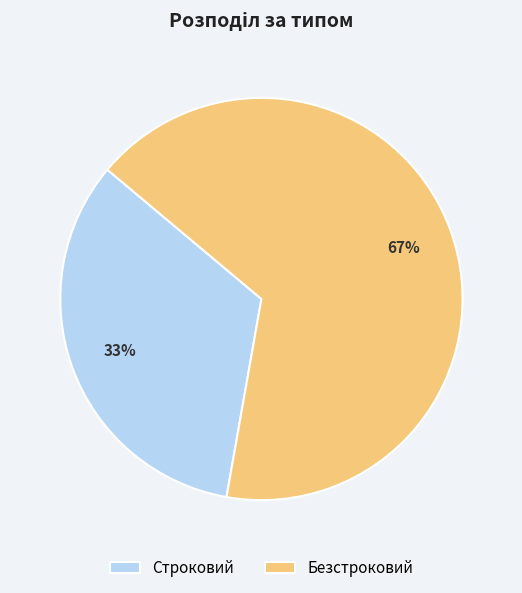

To the nearest percent, what is the combined percentage of Безстроковий and Строковий?

100%